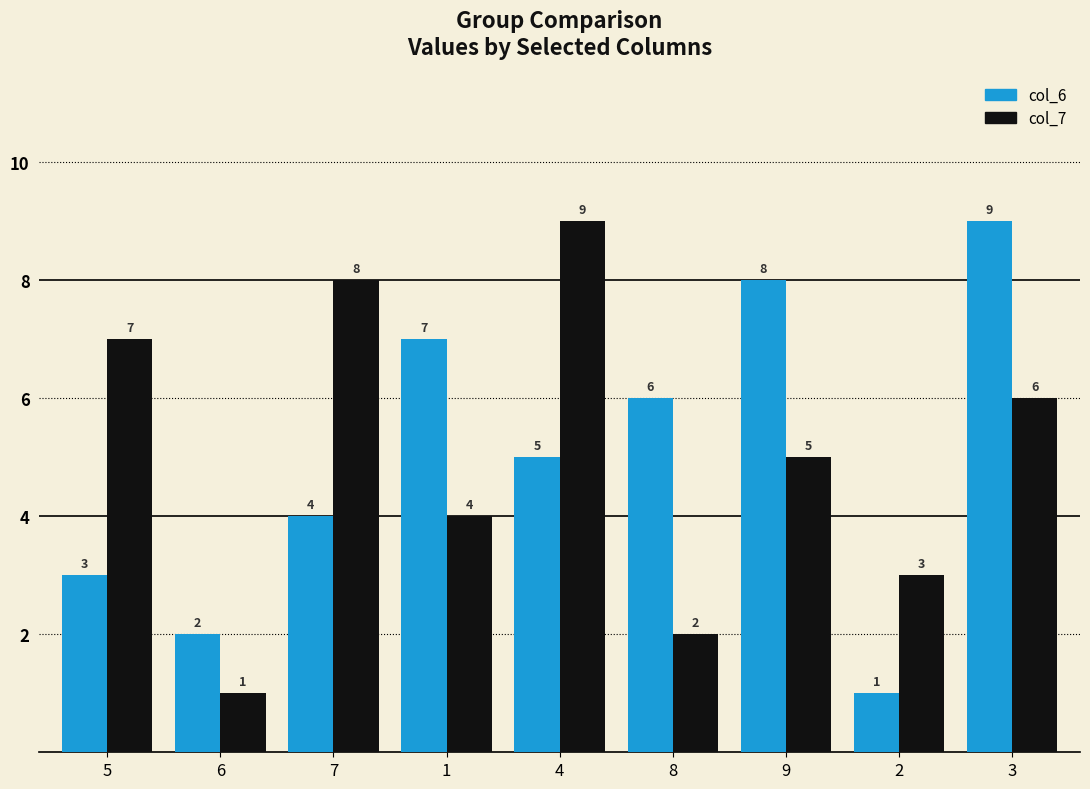

How many data points in col_6 are less than 5?

4